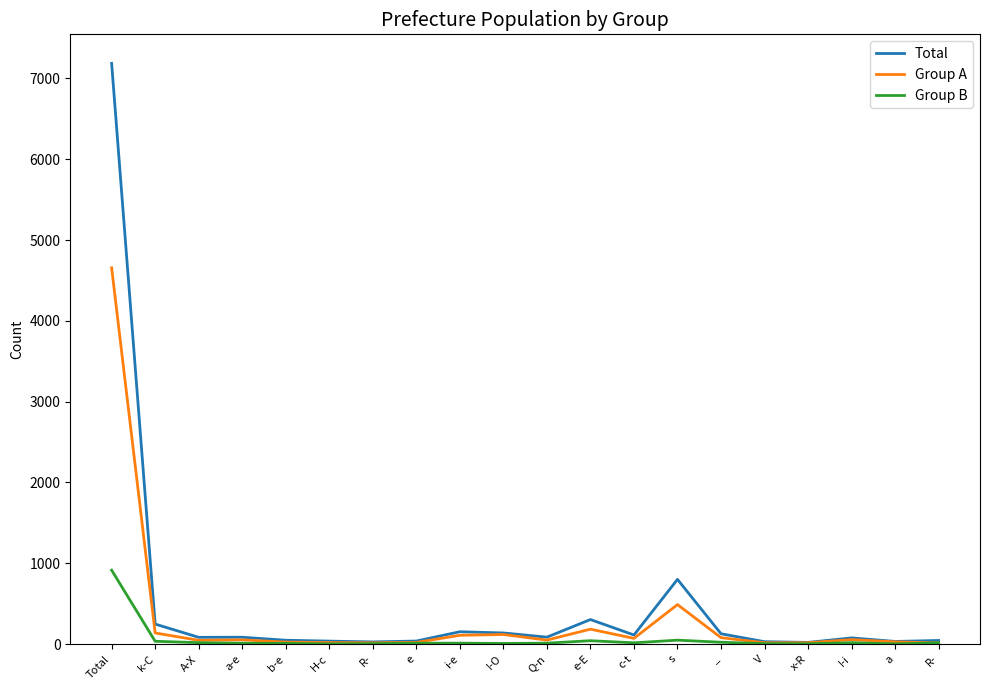

What is the difference between the maximum and second lowest values in the Group B series?

912